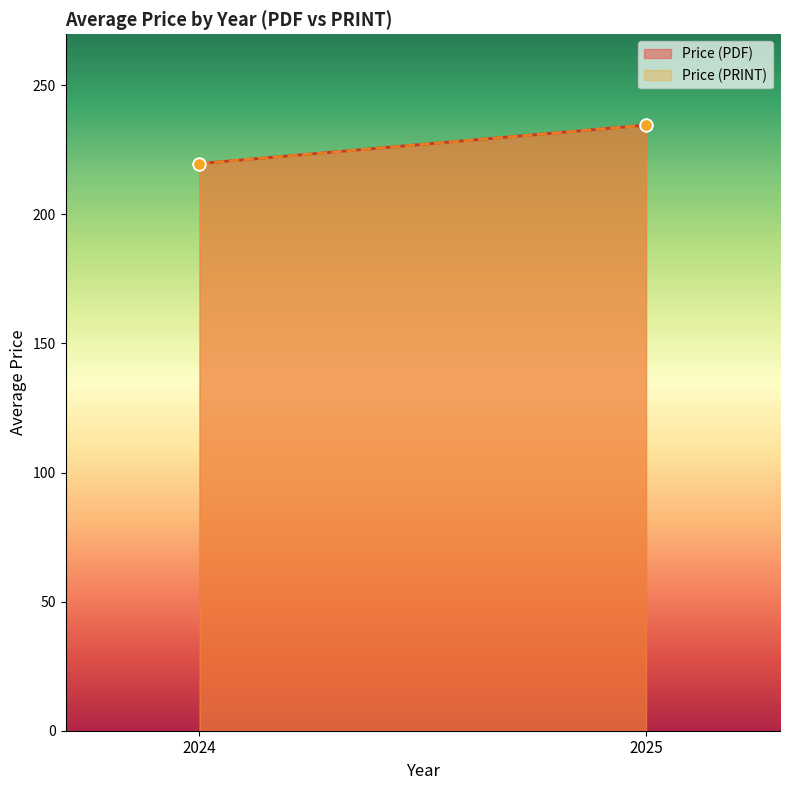

Is the value of Price (PRINT) at 2024 greater than the value of Price (PDF) at 2025?

No